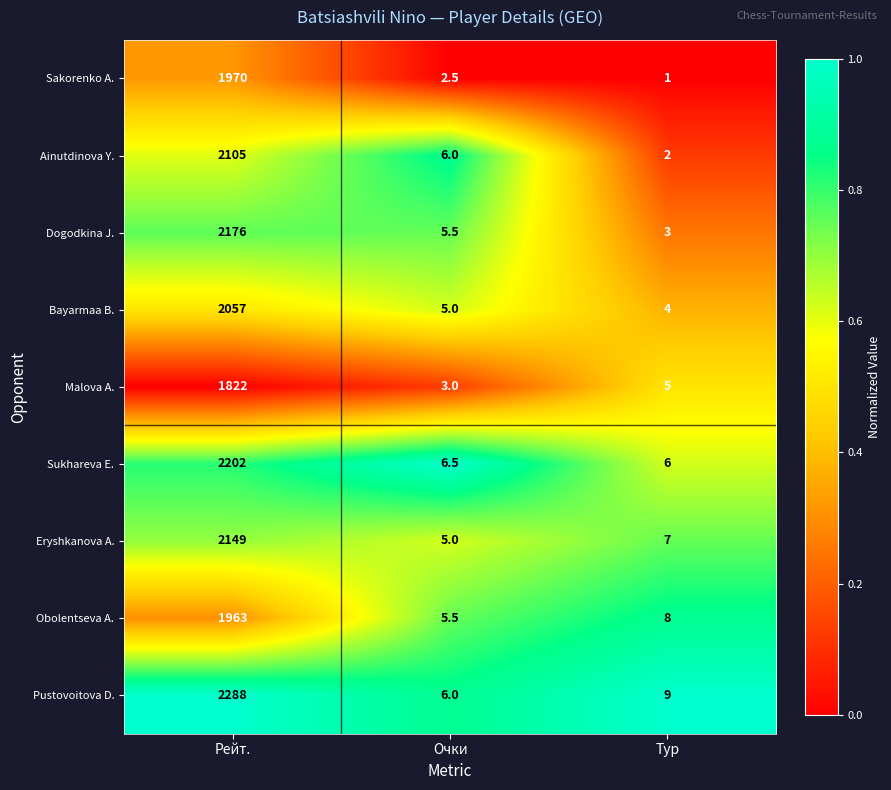

Count the number of data series in this chart.

9